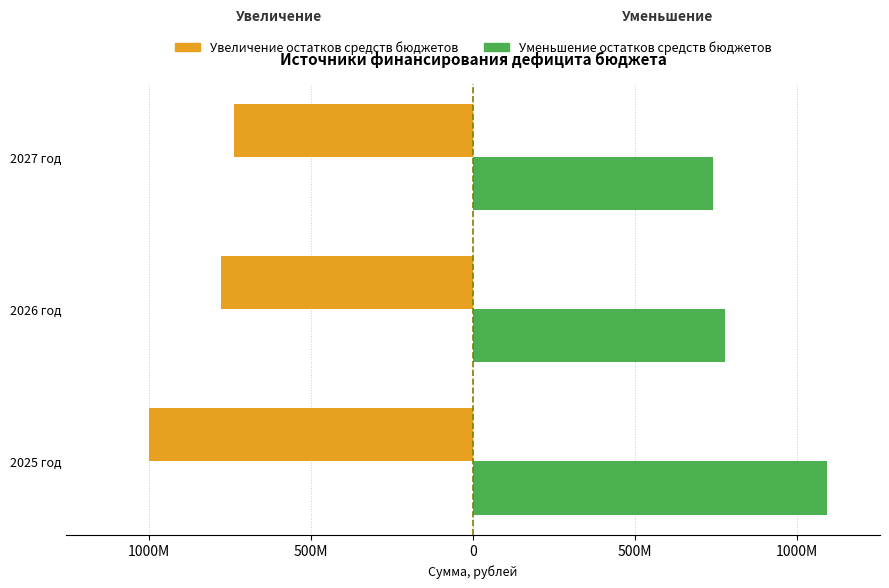

What are all the series names shown in the legend?

Увеличение остатков средств бюджетов, Уменьшение остатков средств бюджетов